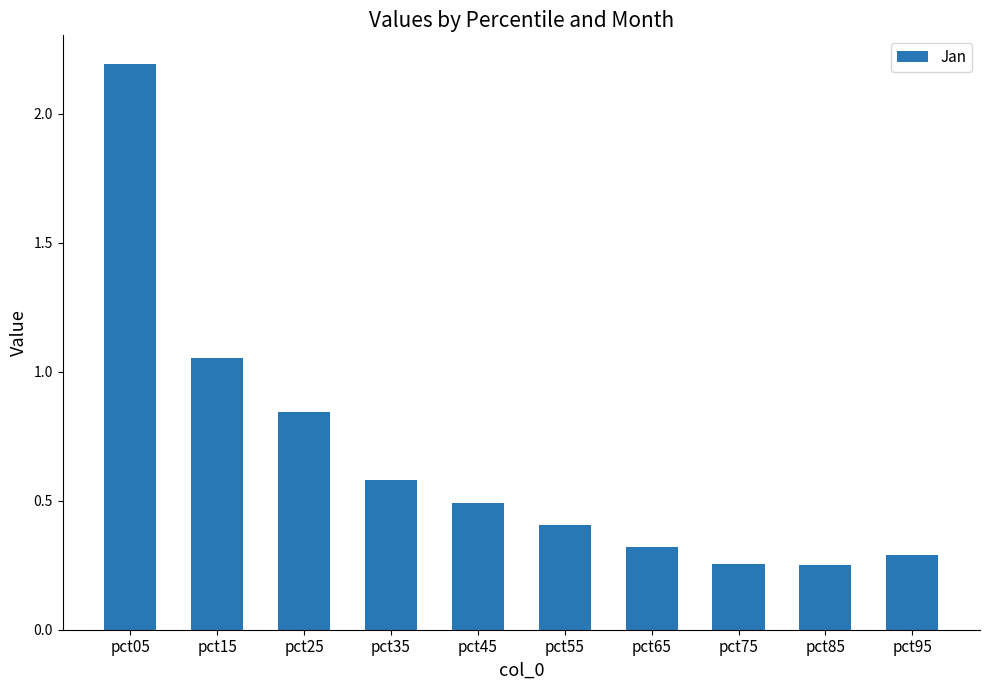

At which category does the chart reach its peak across all series?

pct05